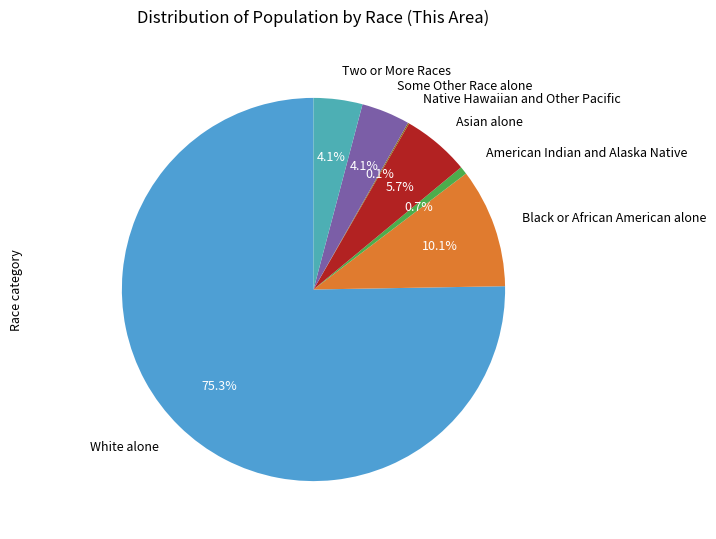

Which slice is the largest?

White alone